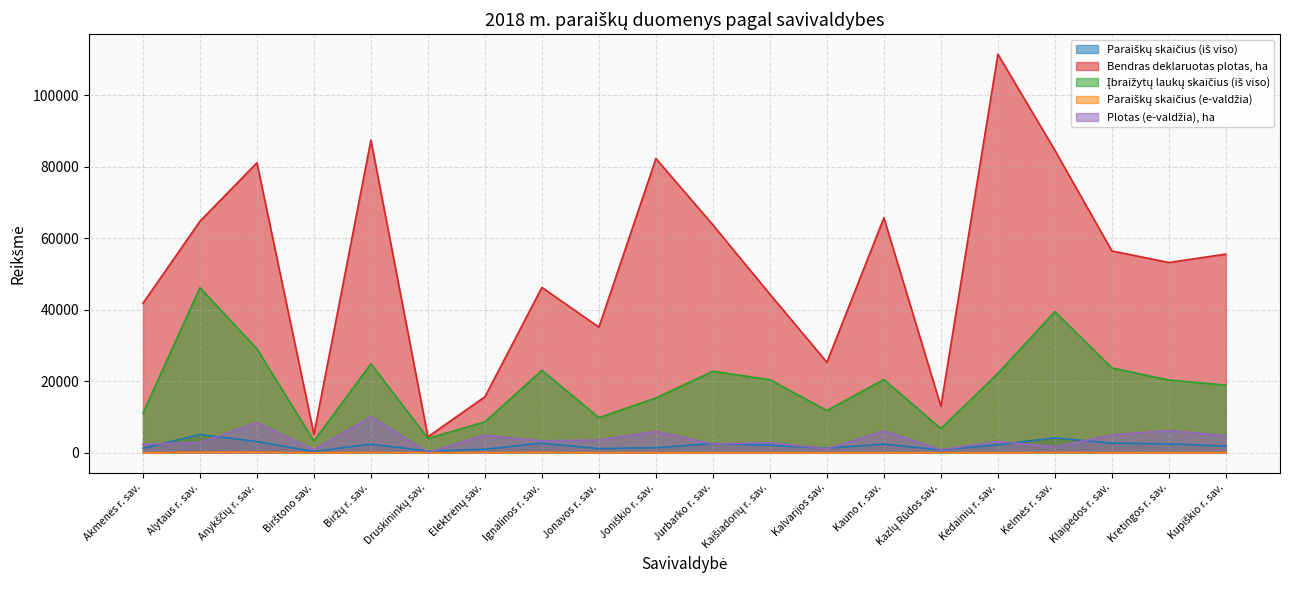

True or false: Bendras deklaruotas plotas, ha and Paraiškų skaičius (iš viso) intersect in this chart.

False